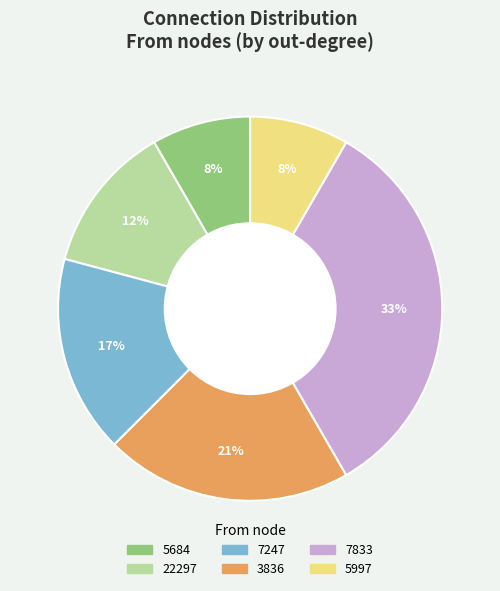

True or false: 3836 accounts for 30% of the total.

False